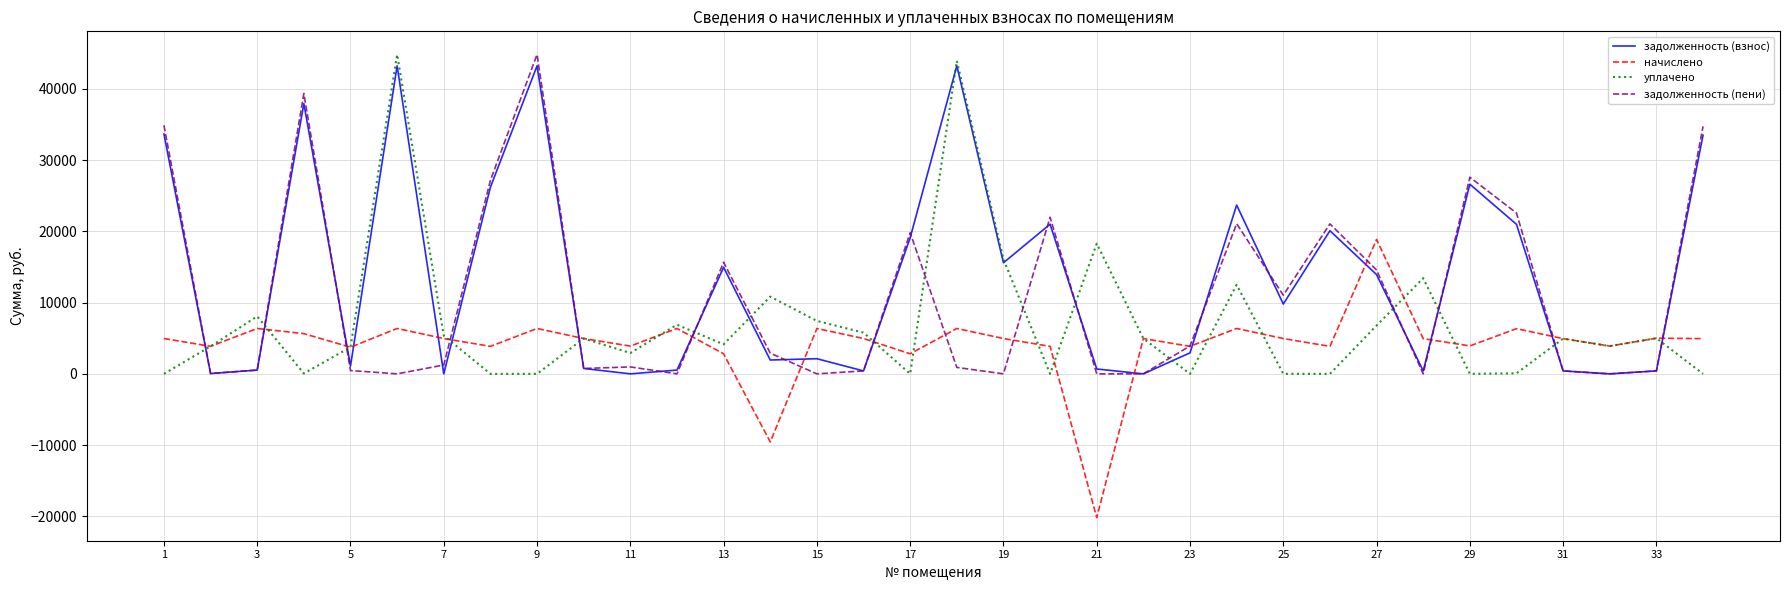

Rank the series by their average value, from lowest to highest.

начислено, уплачено, задолженность (пени), задолженность (взнос)